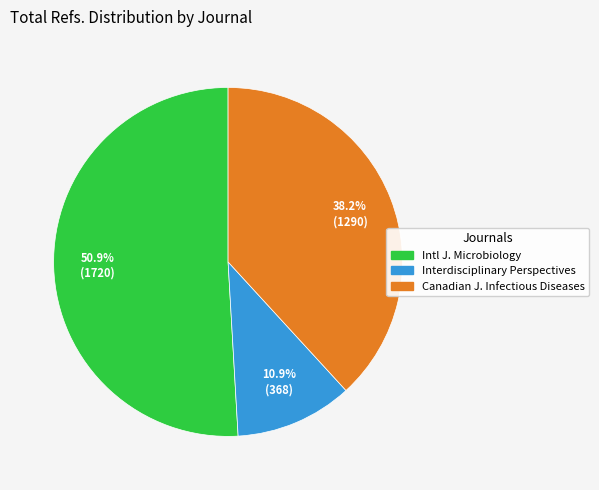

Does any single category account for the majority?

Yes